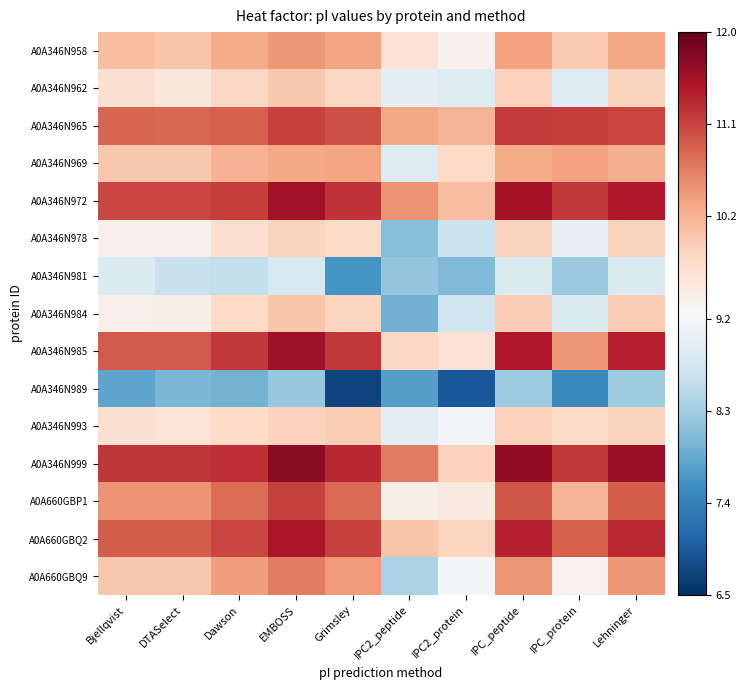

Between IPC2_protein and IPC_peptide, which is larger?

IPC_peptide